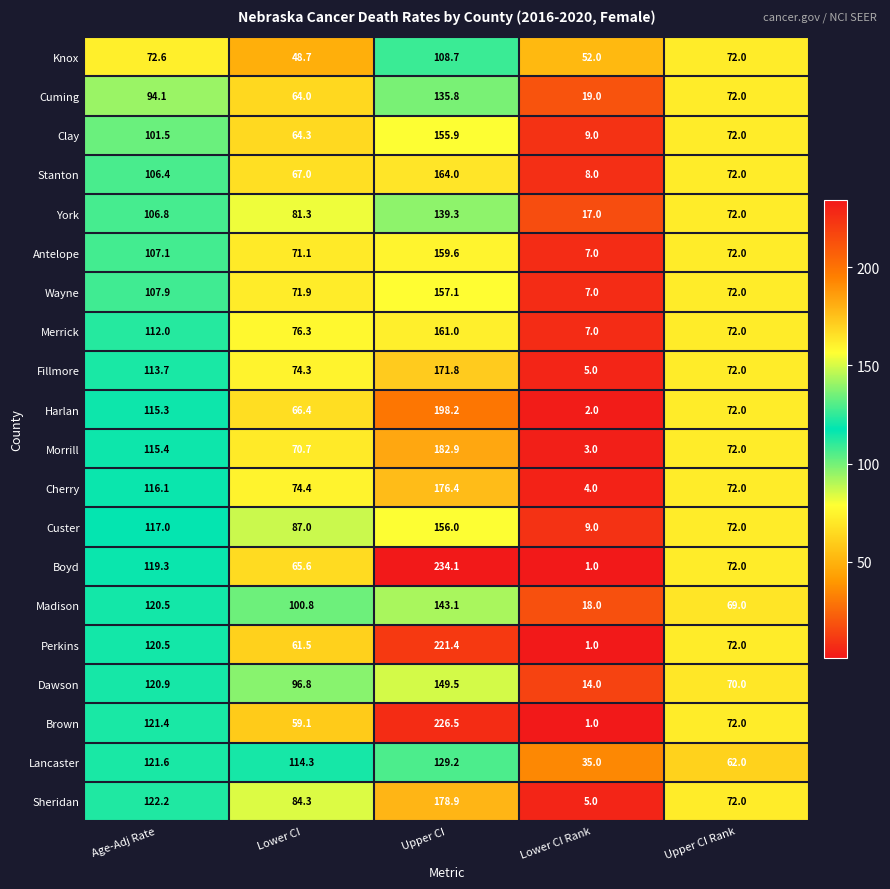

At which category is the sum across all series the highest?

Upper CI